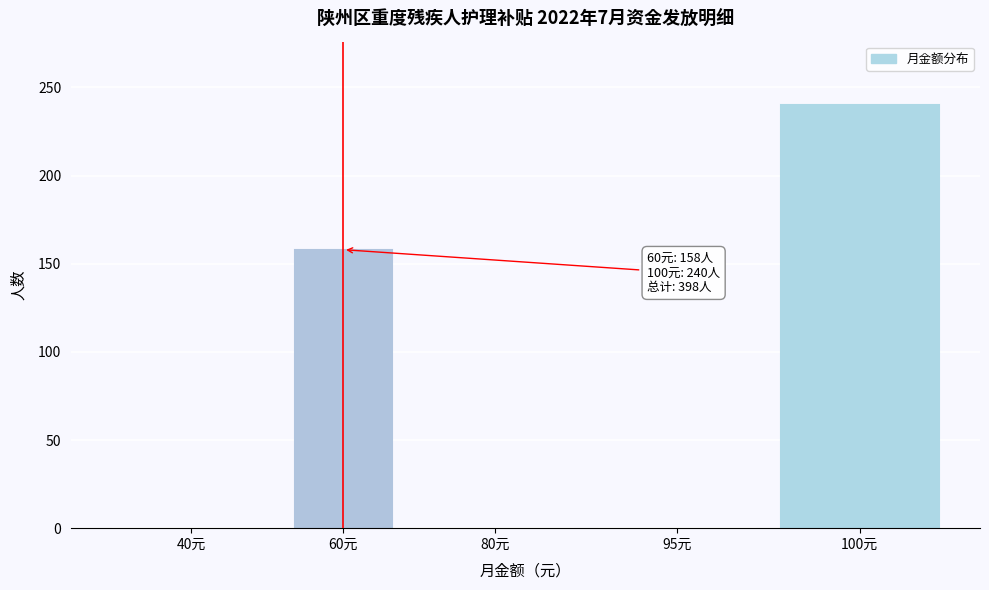

Reading right to left, what are all the values shown in this chart?

100元=240	95元=0	80元=0	60元=158	40元=0